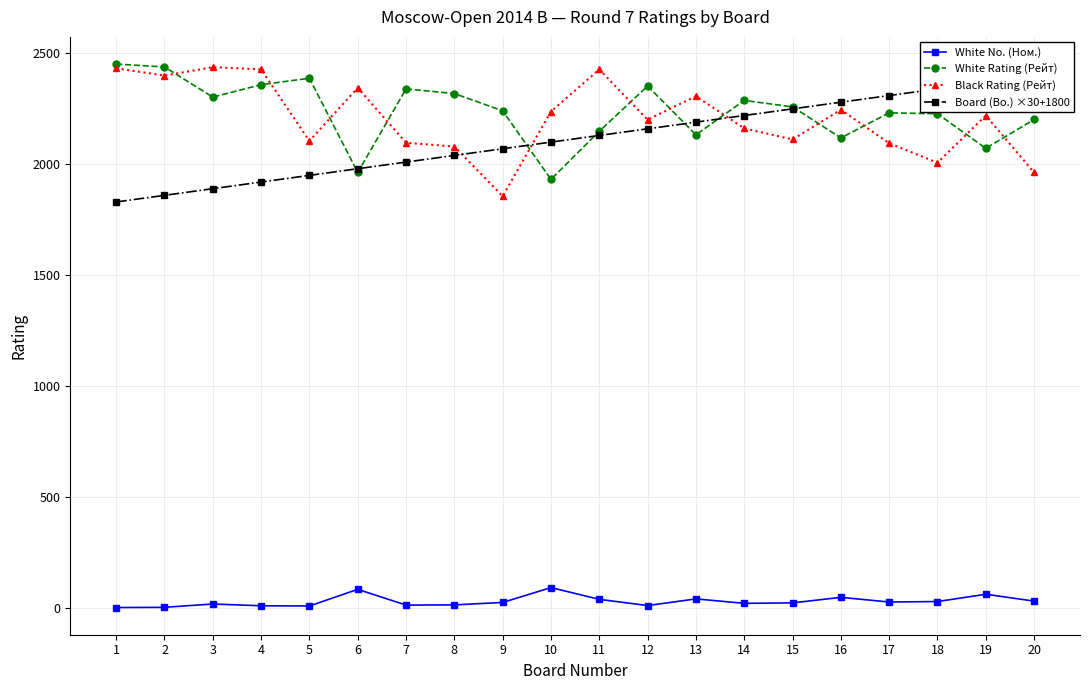

At which category is the sum across all series the highest?

11